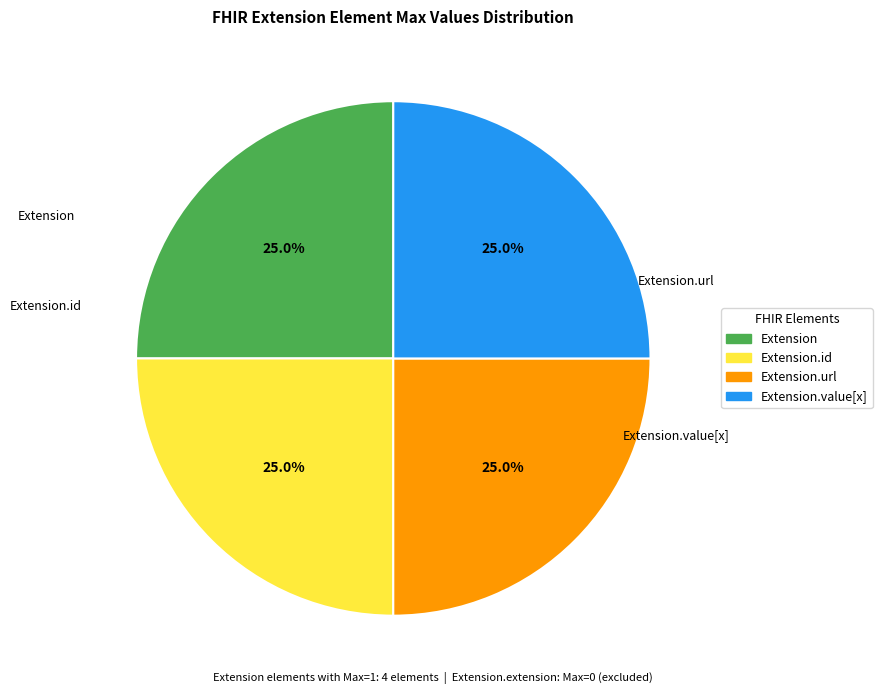

Is there a majority slice in this chart?

No